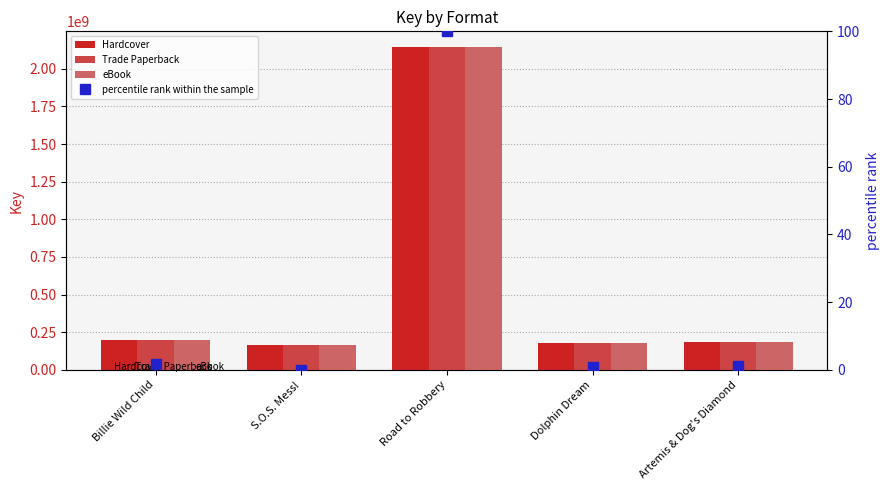

How many series are shown in this chart?

4